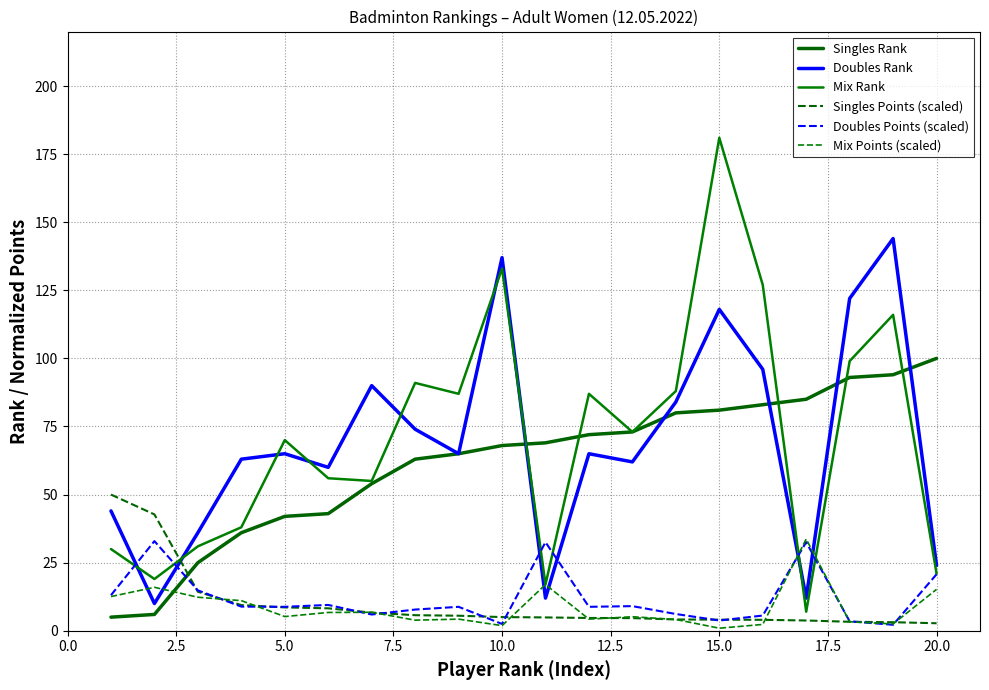

What is the sum of all Doubles Points (scaled) values?

237.8